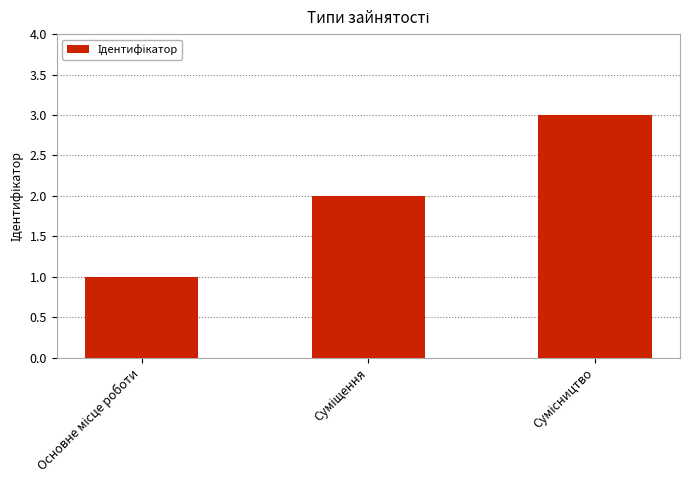

Reading left to right, list all the values displayed in this chart.

1	2	3